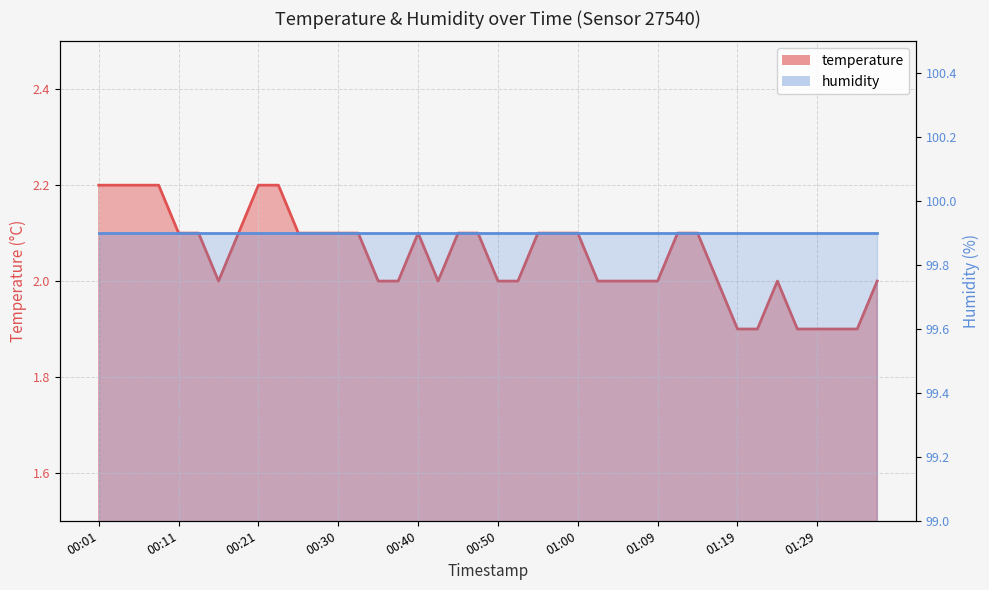

What is the value of the 8th point from the left?

2.1